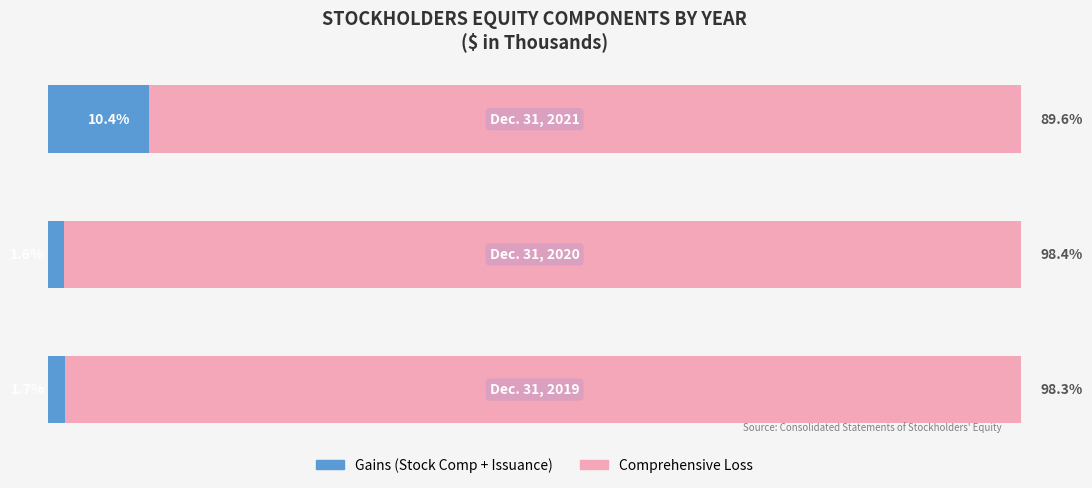

Reading left to right, list all the values displayed in this chart.

Gains (Stock Comp + Issuance): 1.7	1.6	10.4
Comprehensive Loss: 98.3	98.4	89.6